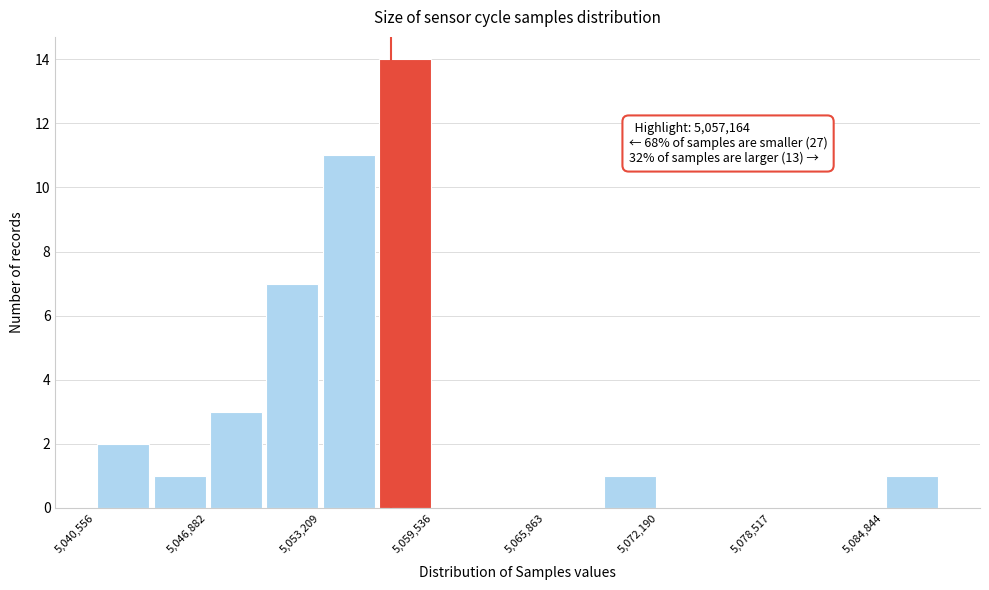

Read against the x-axis, roughly where is the centre of the tallest bar?

5058000